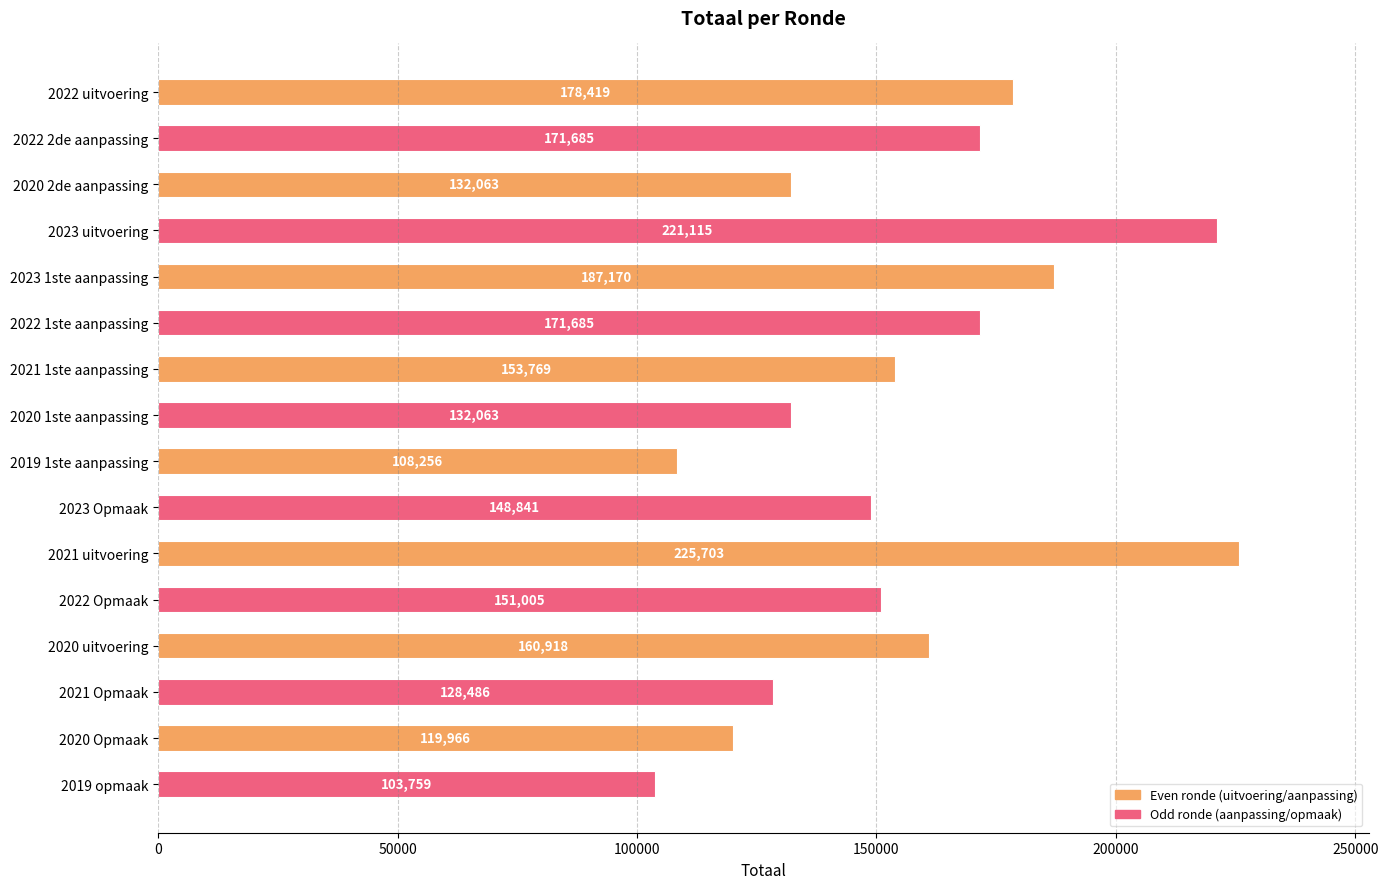

Reading top to bottom, extract all data points from this chart.

178419	171685	132063	221115	187170	171685	153769	132063	108256	148841	225703	151005	160918	128486	119966	103759